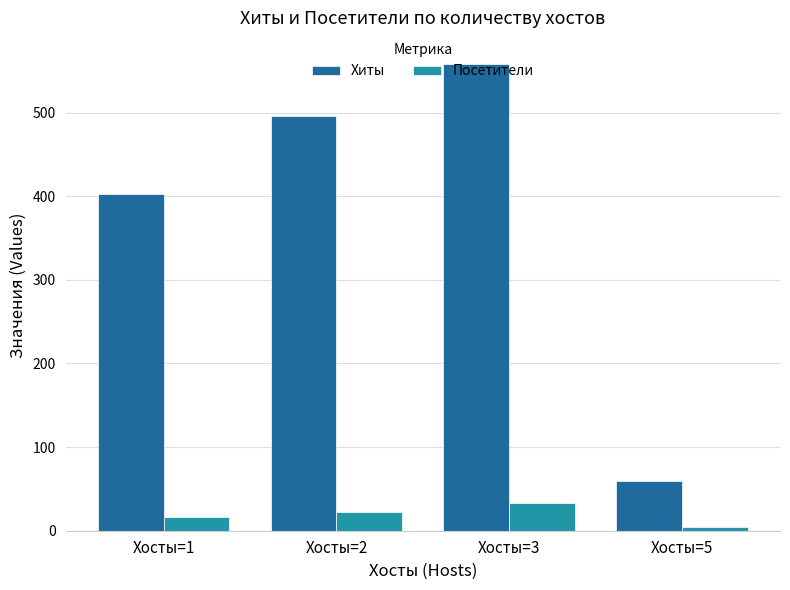

What is the sum of all Посетители values?

77